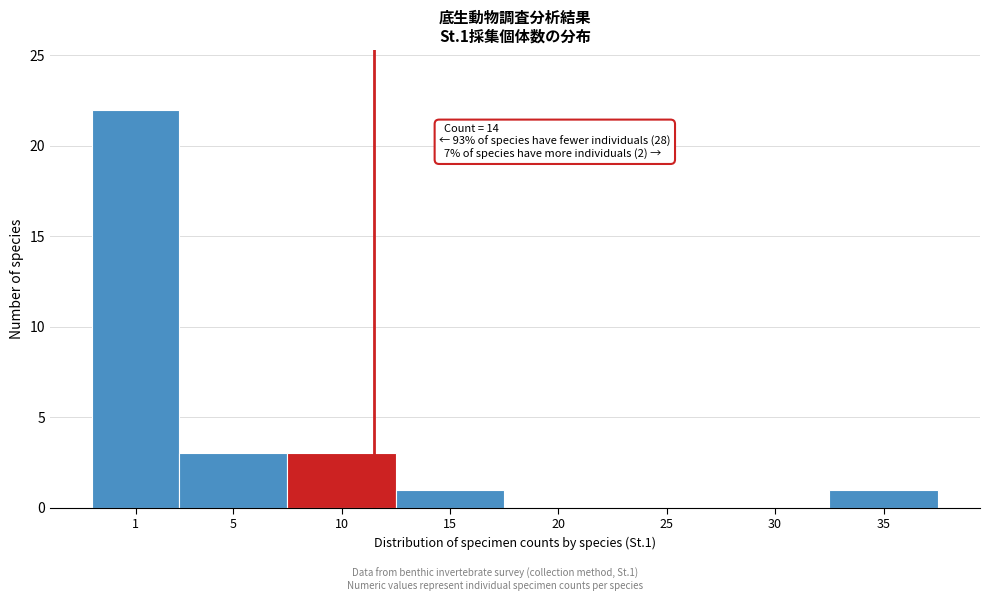

Reading left to right, extract all data points from this chart.

1=22	5=3	10=3	15=1	20=0	25=0	30=0	35=1